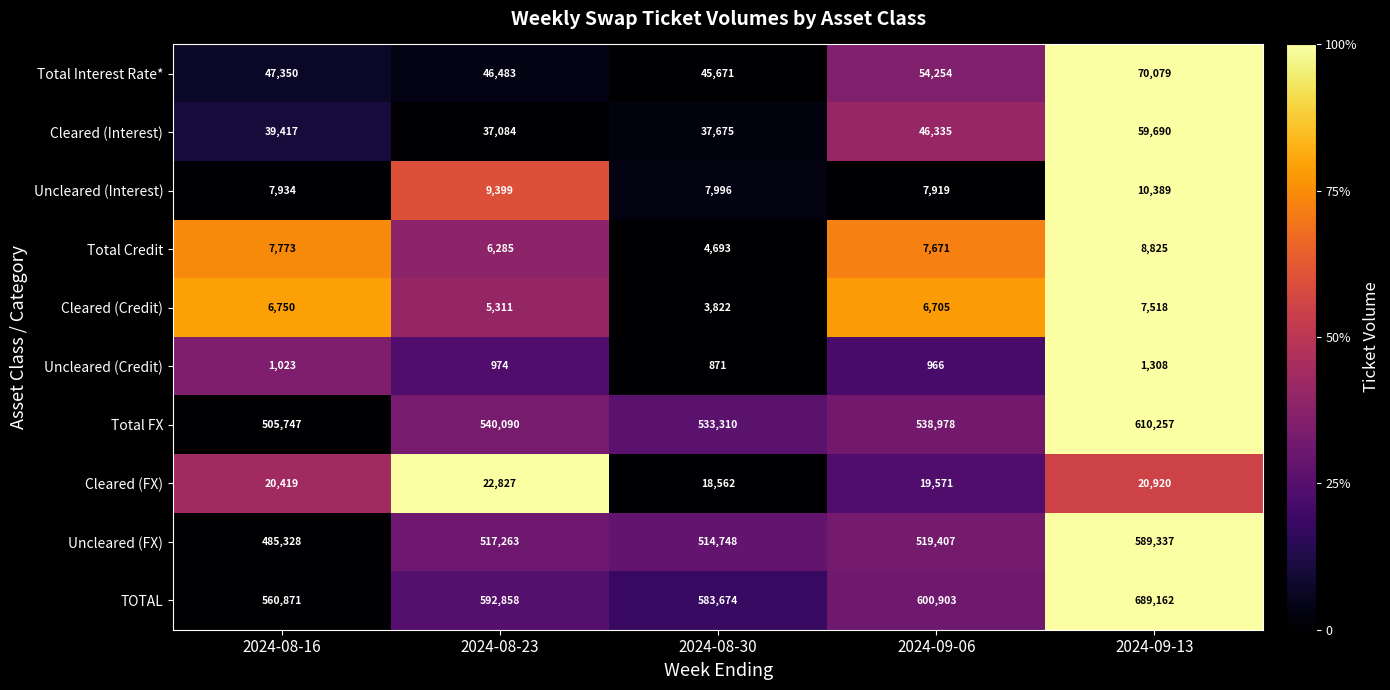

True or false: Uncleared (Interest) has a value of 2187 at 2024-08-23.

False